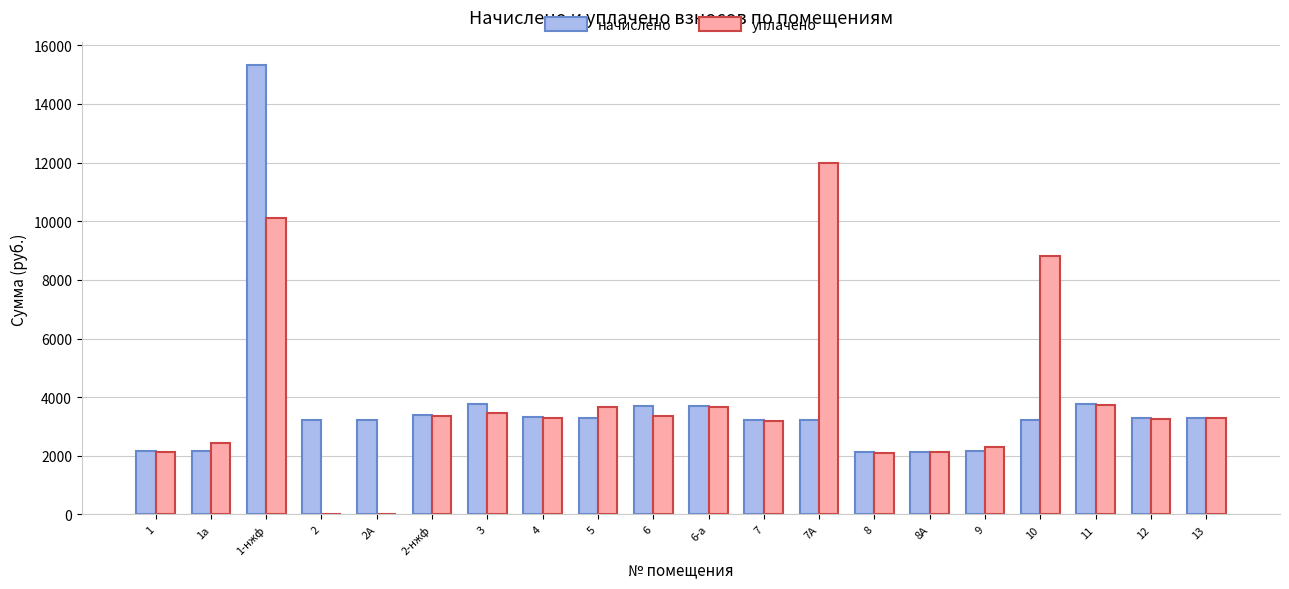

Which series changed the most between 10 and 12?

уплачено